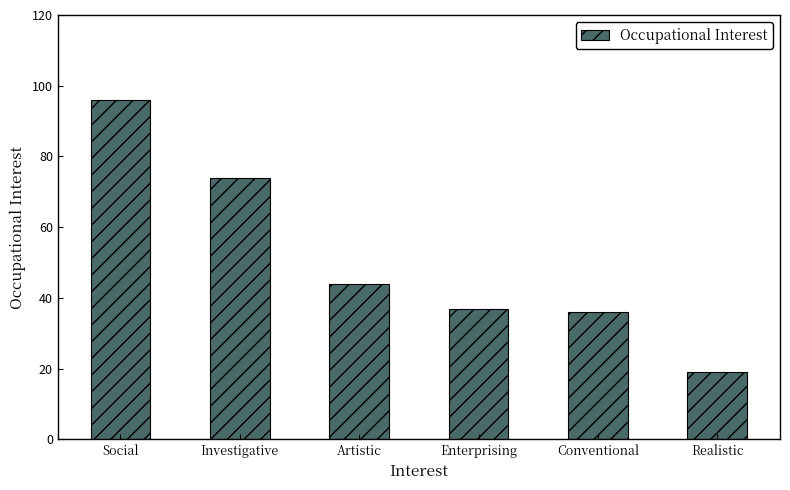

Reading left to right, extract all data points from this chart.

96	74	44	37	36	19